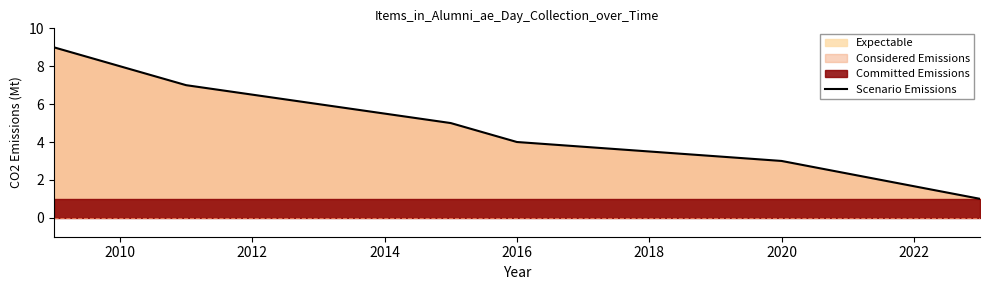

Reading left to right, extract all data points from this chart.

9	8	7	6	5	4	3	1